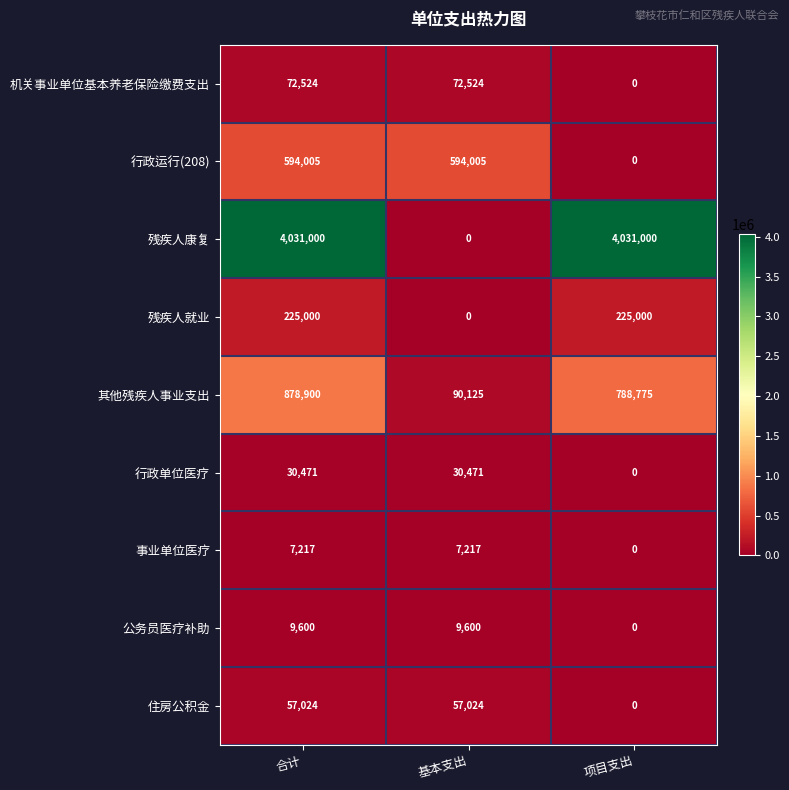

What is the difference between the highest and lowest values at 合计?

4023783